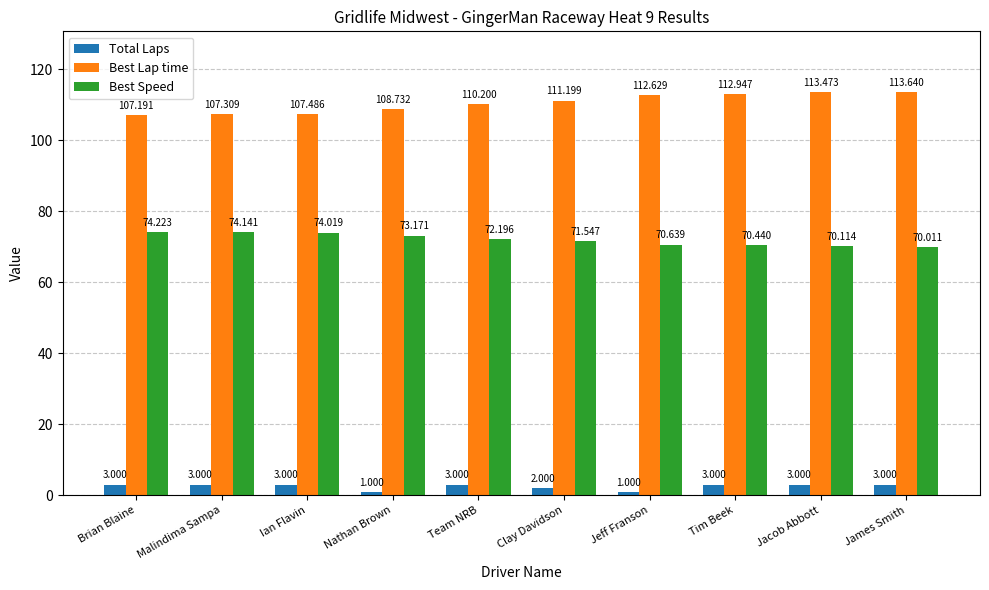

How many data points does each series have?

10